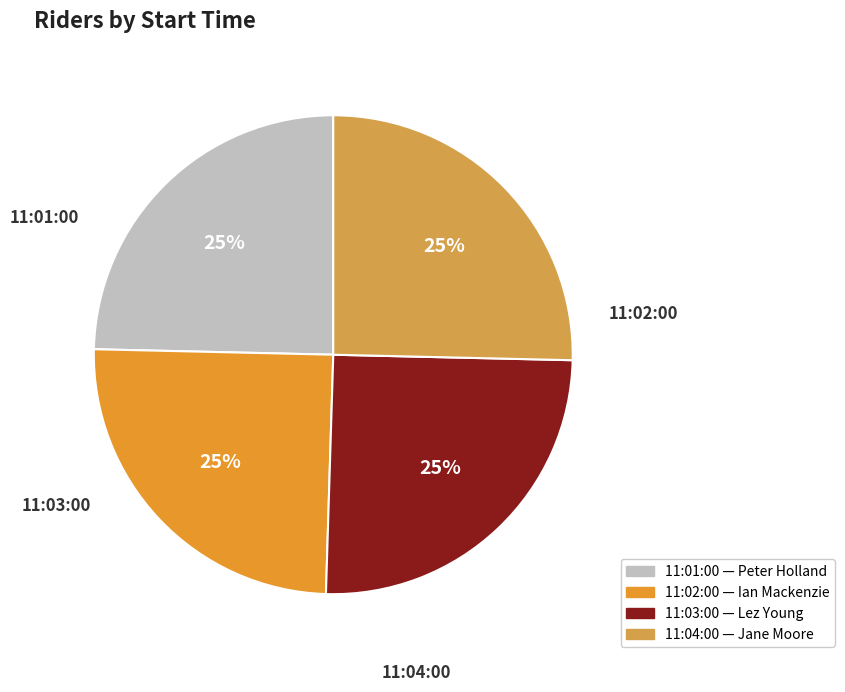

Do 11:01:00 and 11:04:00 together represent more than half of the pie?

No